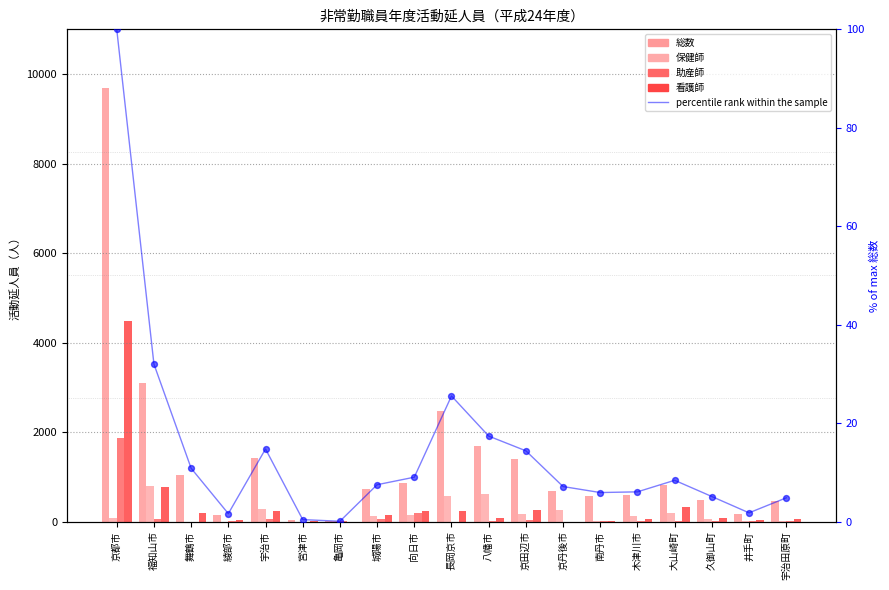

Is the value of 保健師 at 城陽市 greater than the value of 助産師 at 長岡京市?

Yes